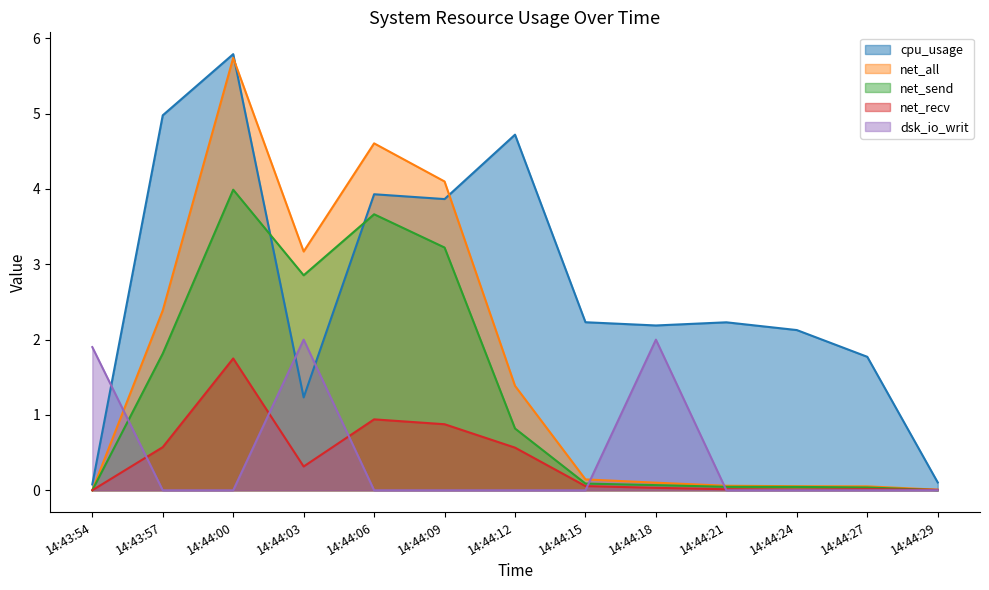

What is the sum of the net_all values at 14:44:24 and 14:43:54?

0.1